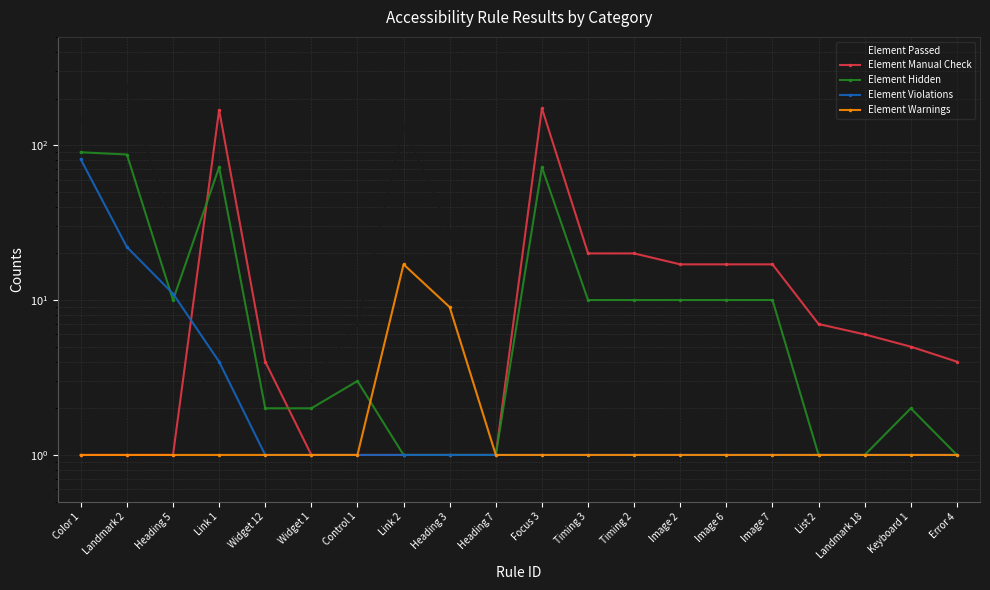

Rank the series at Heading 5 from highest to lowest value.

Element Passed, Element Violations, Element Hidden, Element Manual Check, Element Warnings